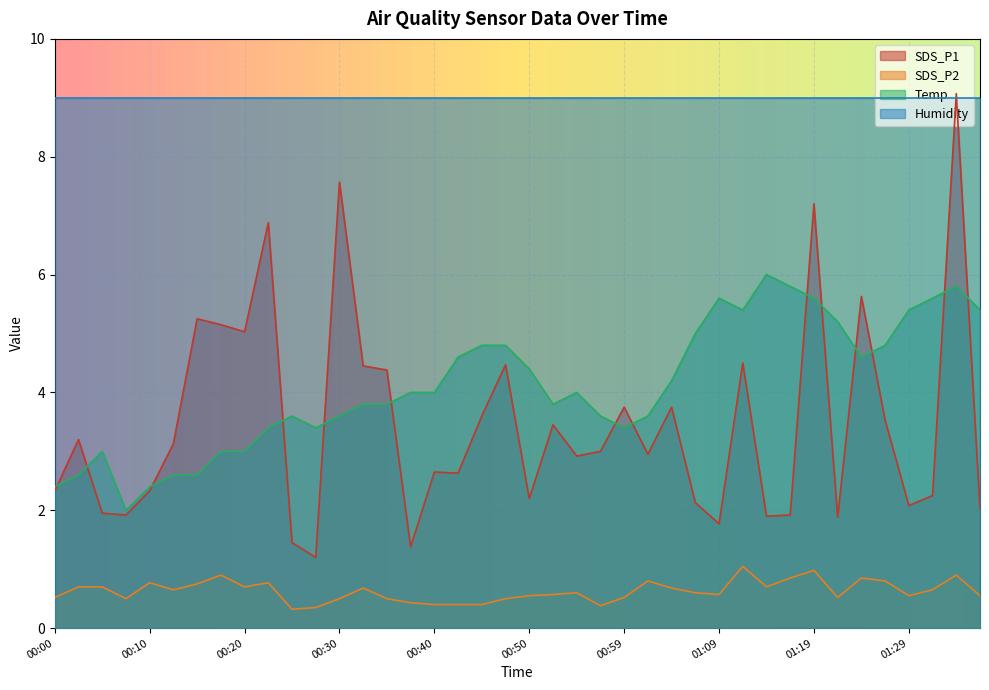

What value does the Temp series have at 01:24?

4.6